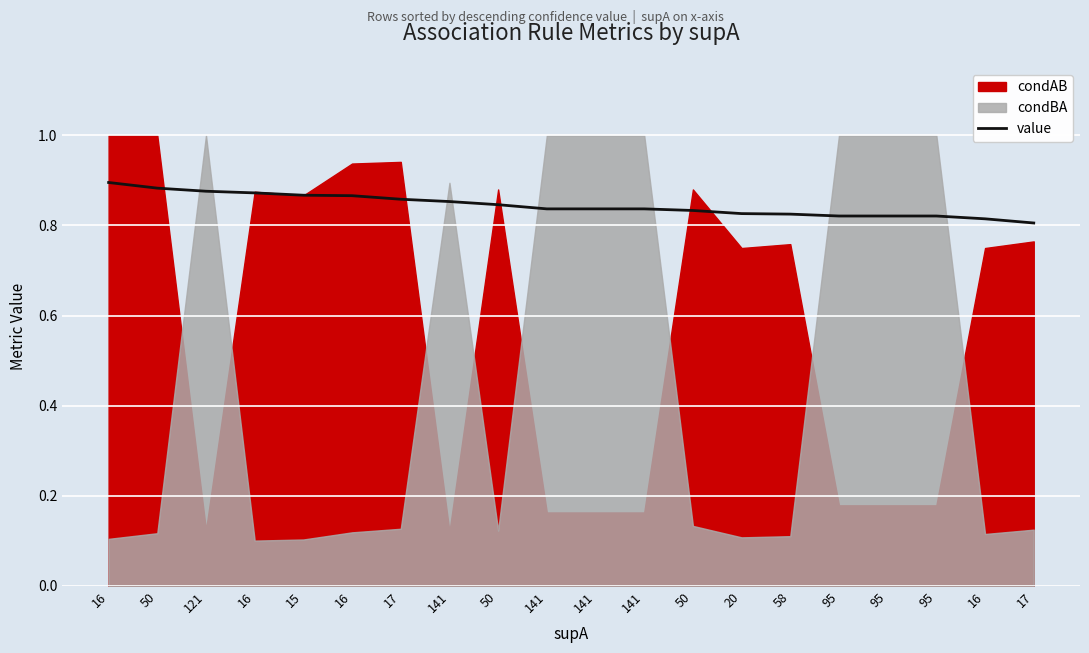

The chart shows a value of 0.8 at 141. True or false?

True